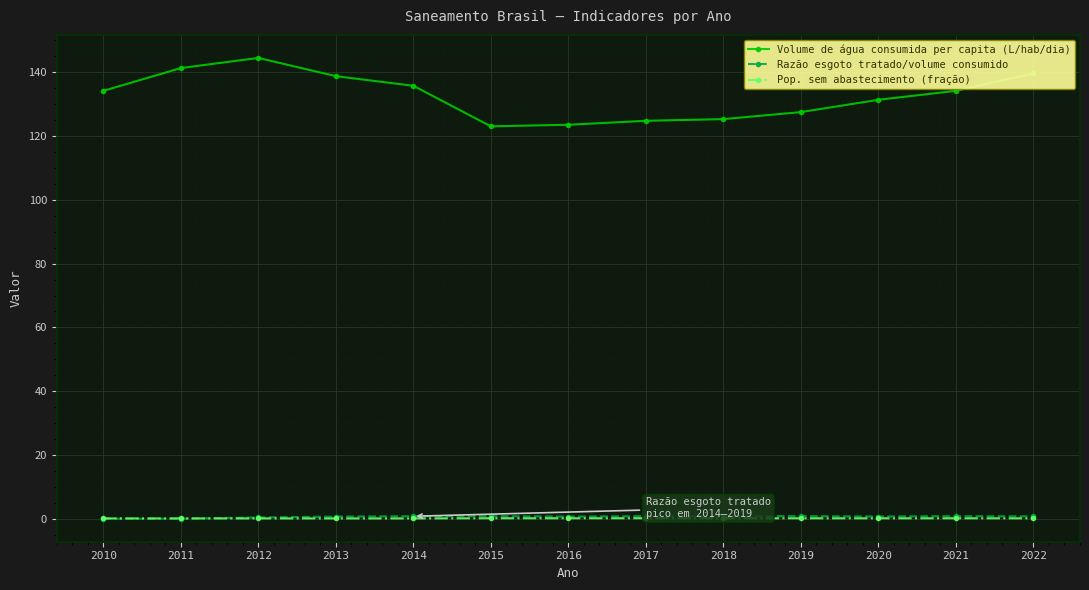

Is it true that Razão esgoto tratado/volume consumido equals 0.7 at 2020?

True